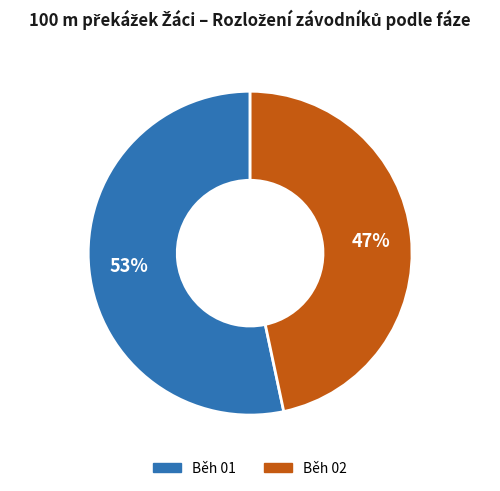

Is it true that Běh 01 is 53% of the pie?

True